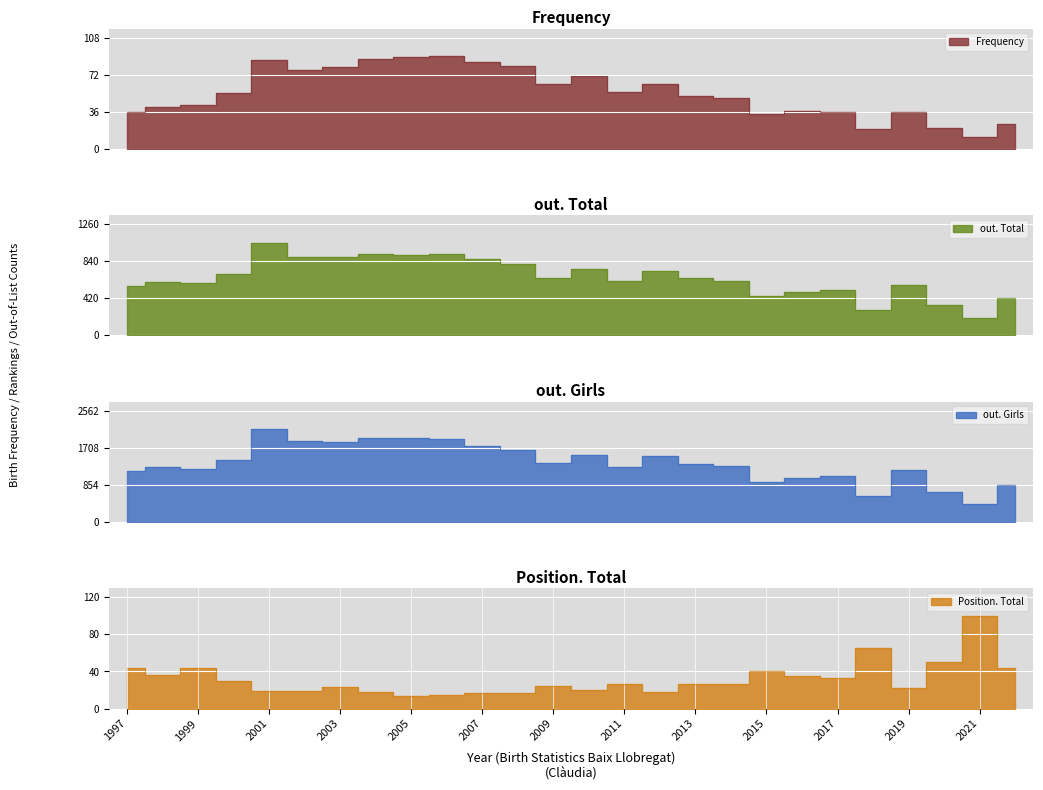

What is the average value of the Frequency series?

55